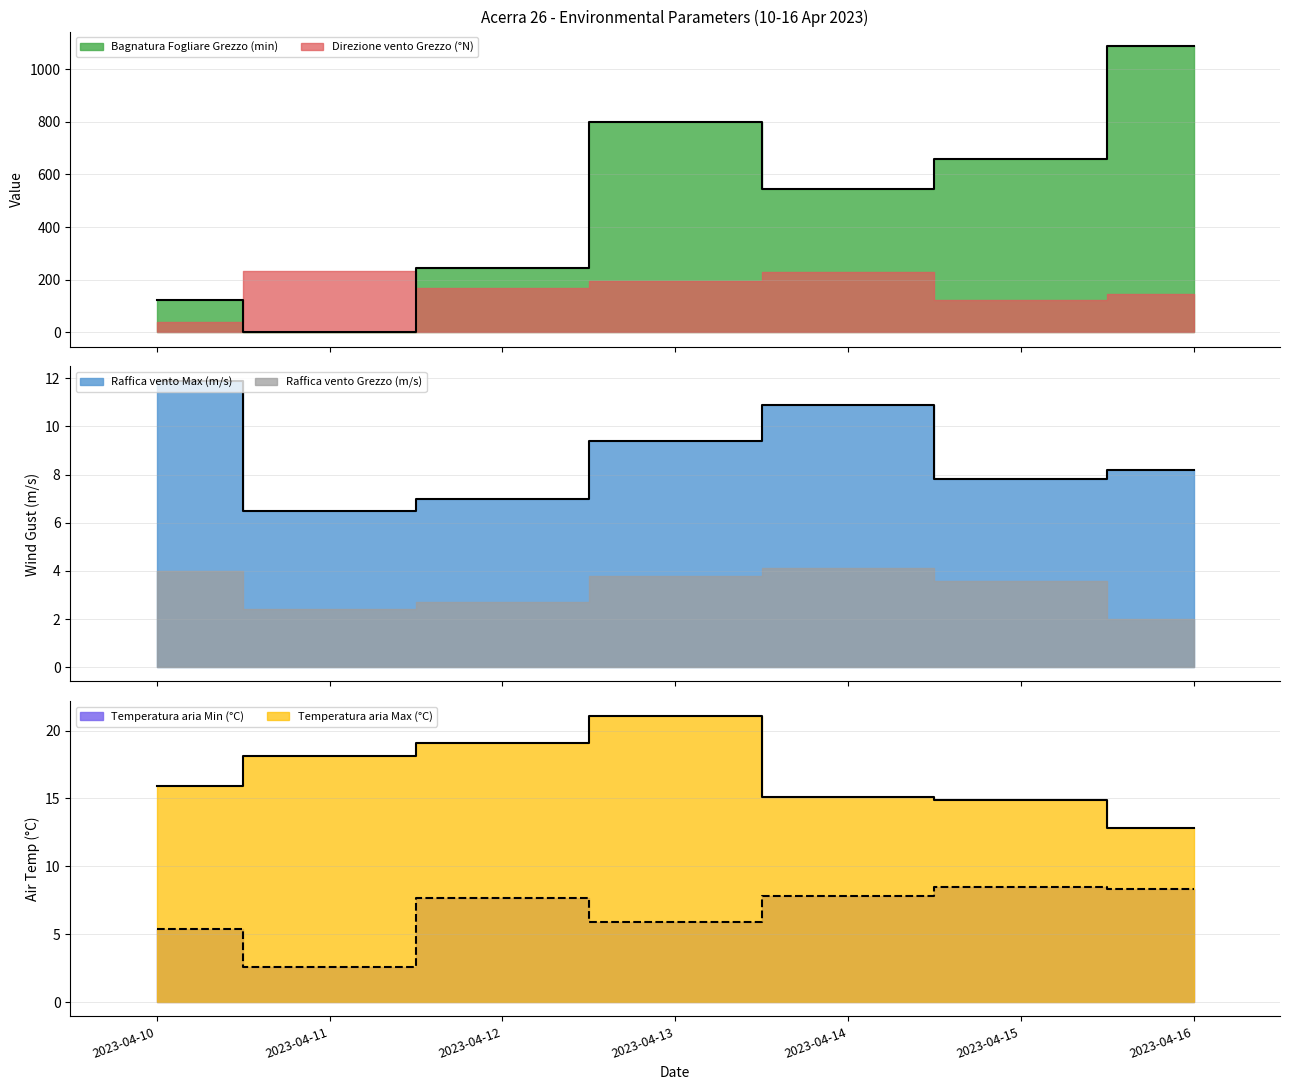

True or false: Raffica vento Max (m/s) and Temperatura aria Max (°C) cross at least once.

False